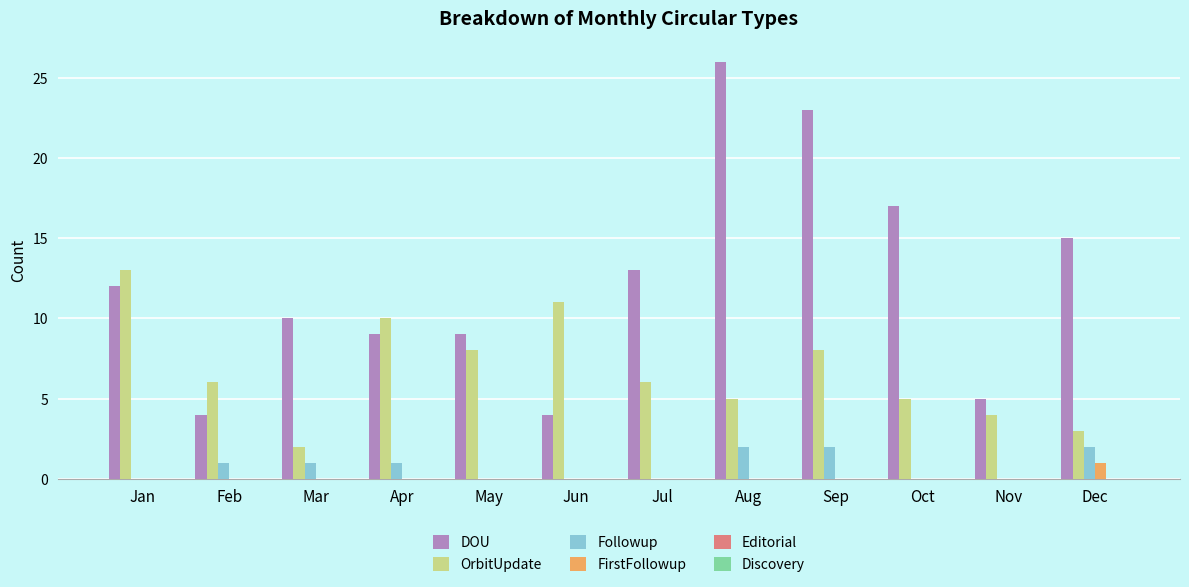

What is the total value across all series at Jul?

19